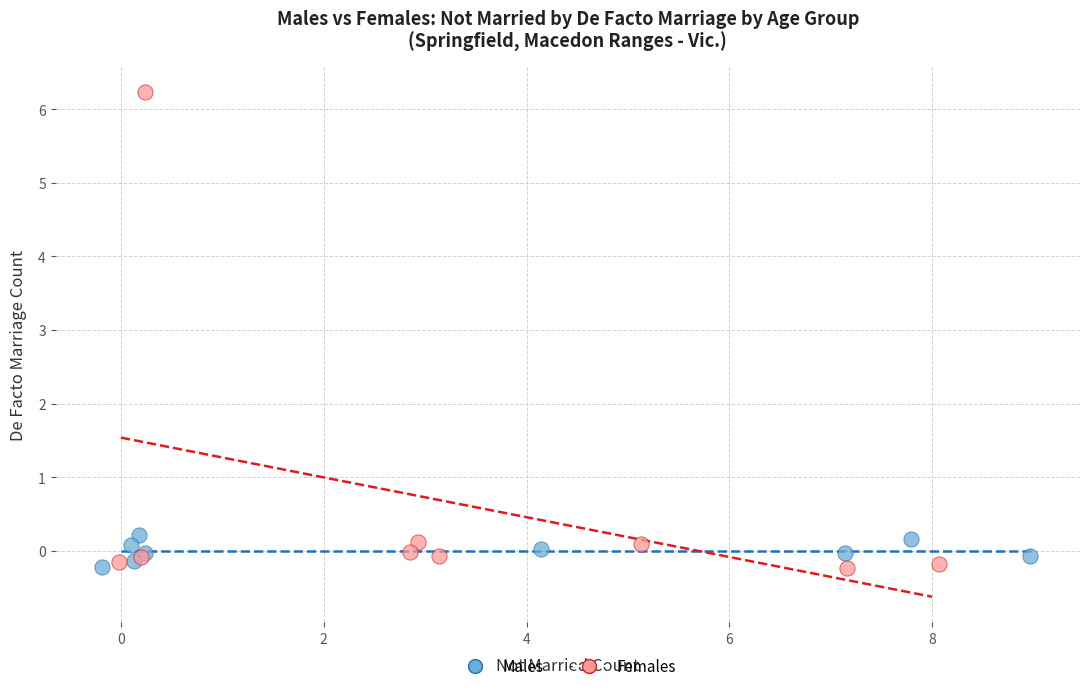

Which series has the largest Y range (max minus min)?

Females